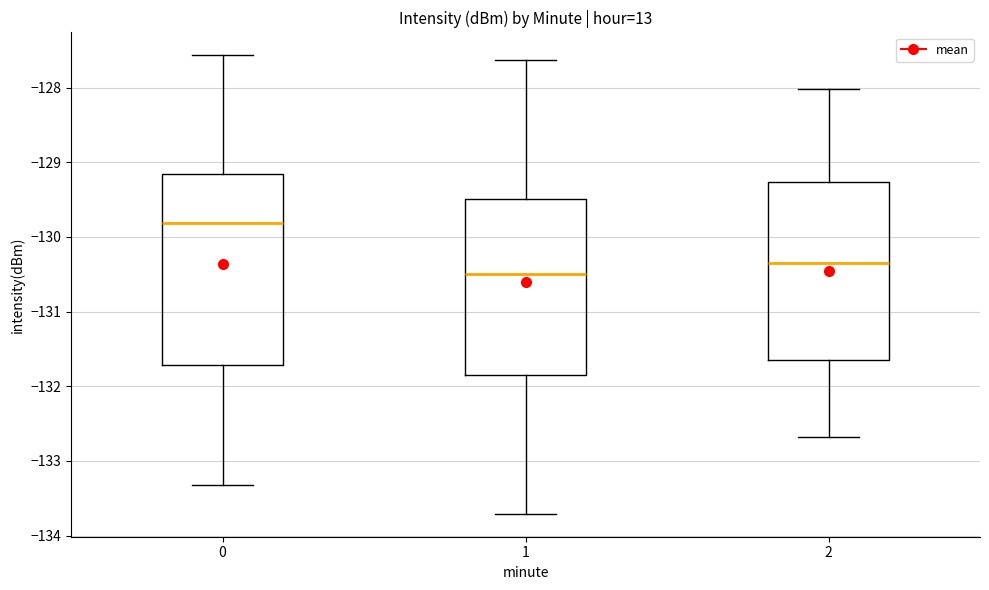

Which box's median line is the highest?

0